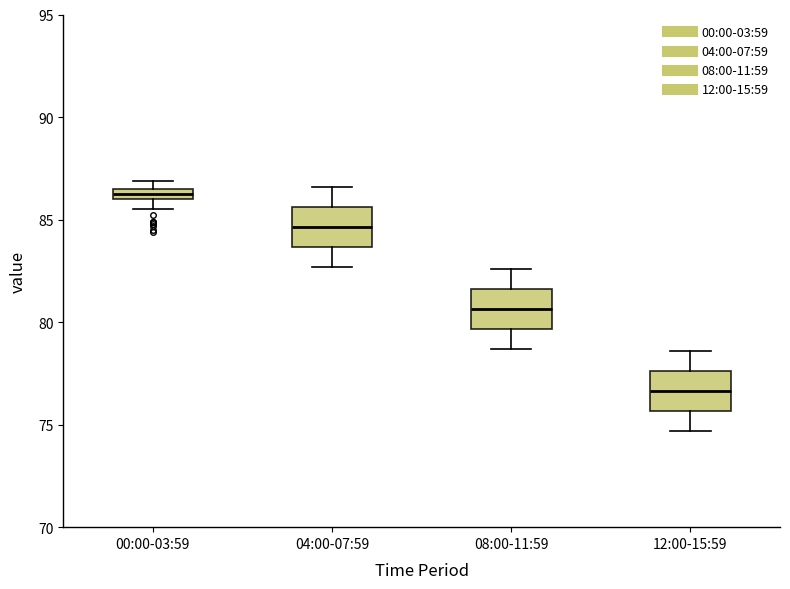

Where is the upper edge of the box for 08:00-11:59 on the y-axis? The values are not printed on the chart, so give them approximately, as read against the axis.

81.5